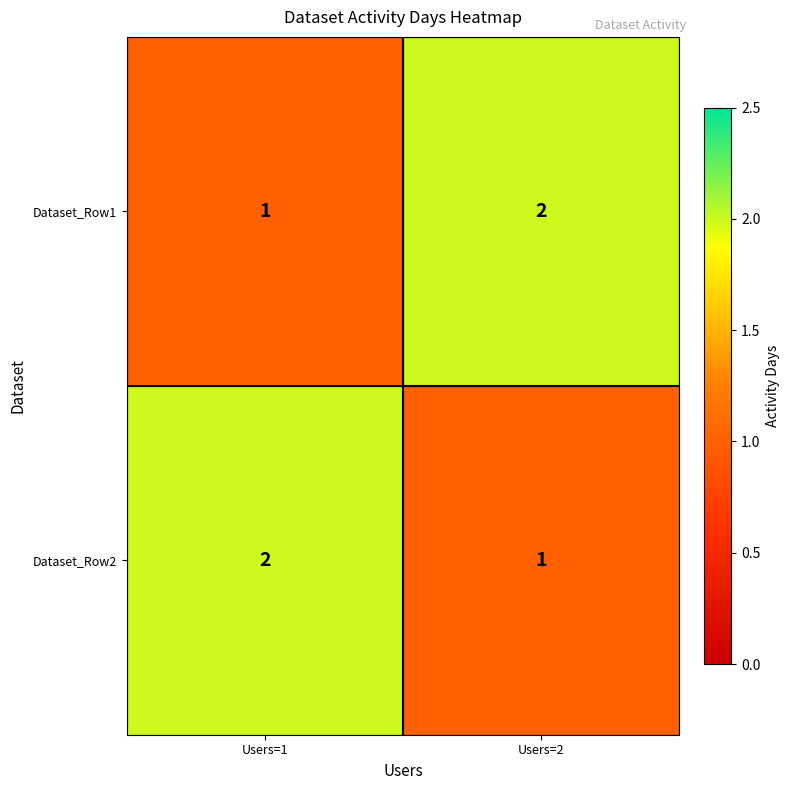

The Dataset_Row1 series shows 1 at Users=1. True or false?

True